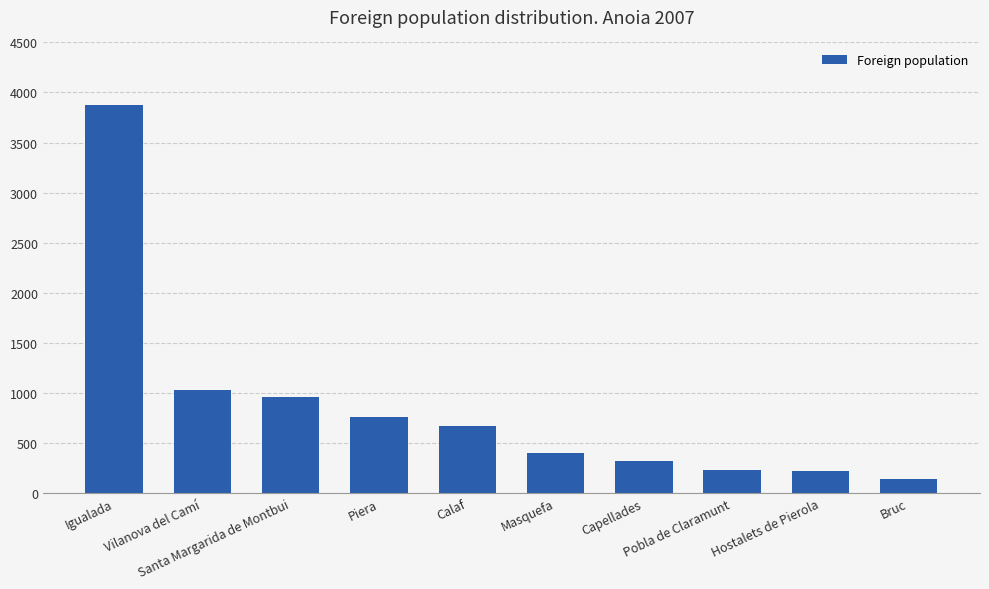

What is the greatest value displayed?

3875